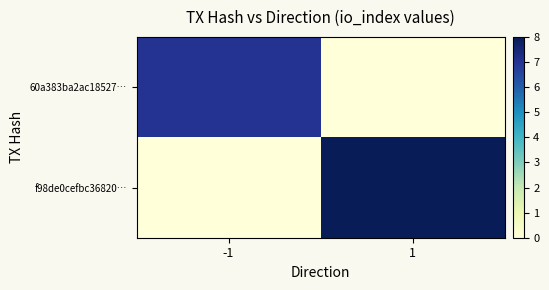

Reading left to right, what are all the values shown in this chart?

60a383ba2ac18527…: -1=7	1=0
f98de0cefbc36820…: -1=0	1=8